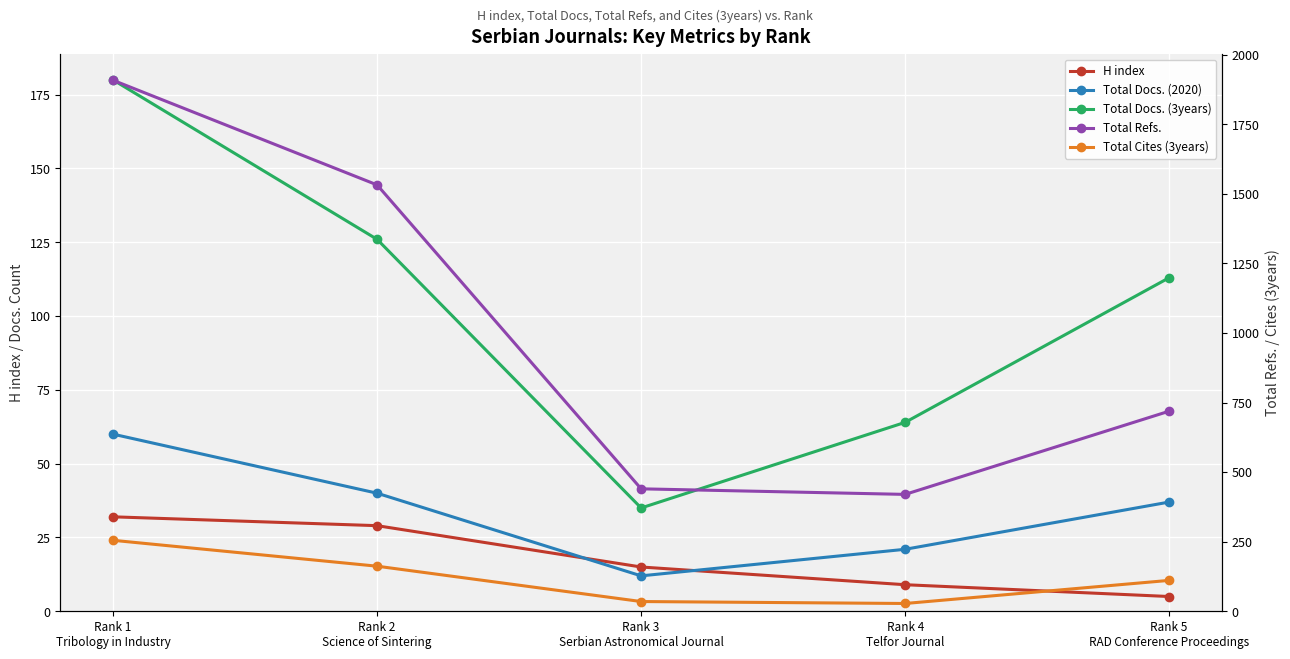

Is this an area chart (filled region under the line)?

No